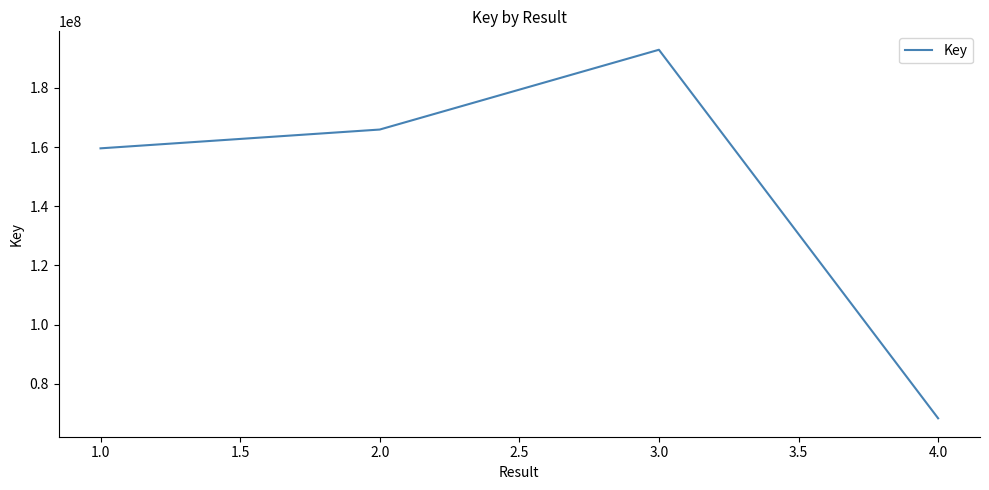

Approximately how many times larger is the value at 1.0 compared to 3.0?

0.8